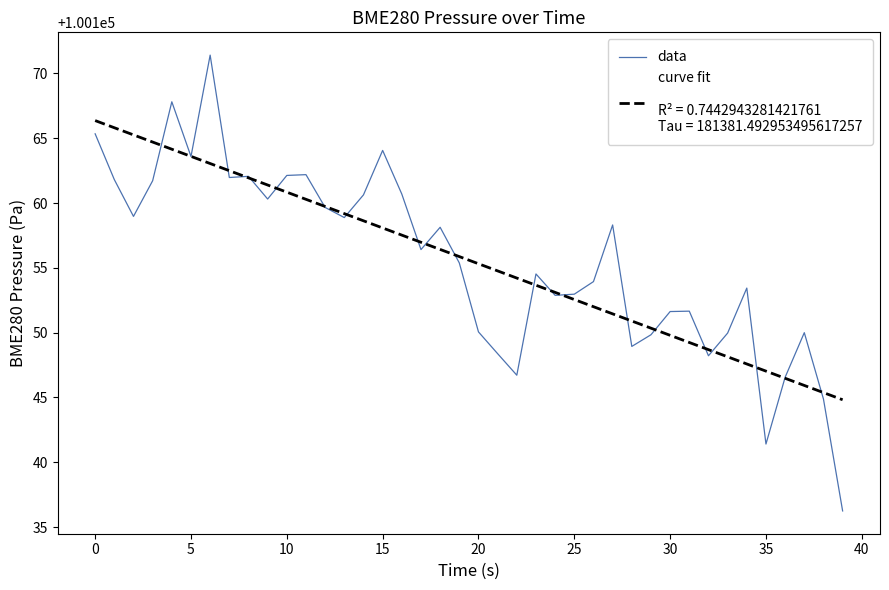

What is the greatest value displayed?

100171.4